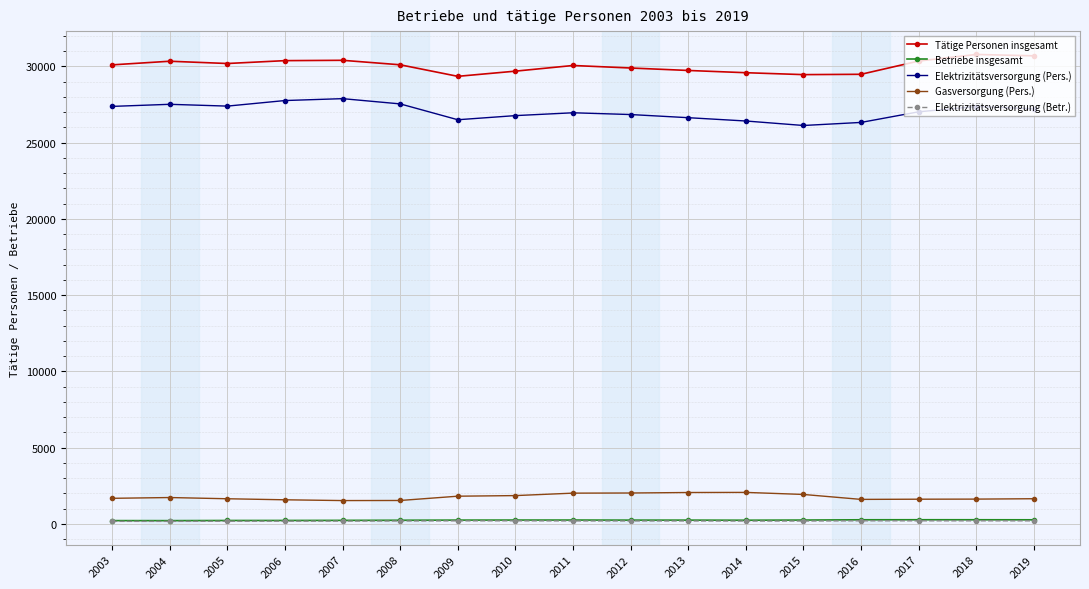

What is the sum of all Tätige Personen insgesamt values?

510599.5